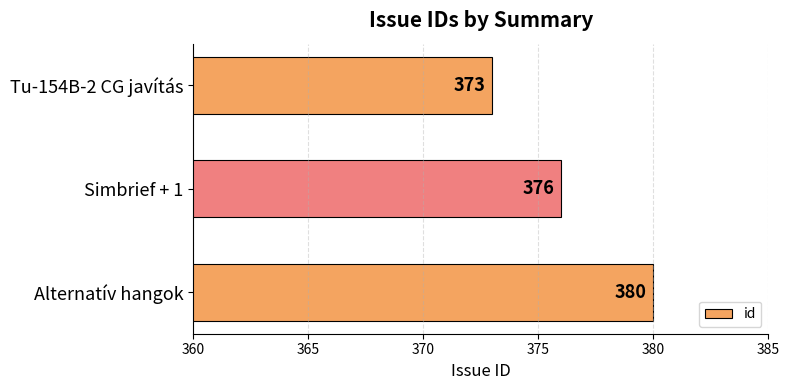

What is the smallest value displayed?

373